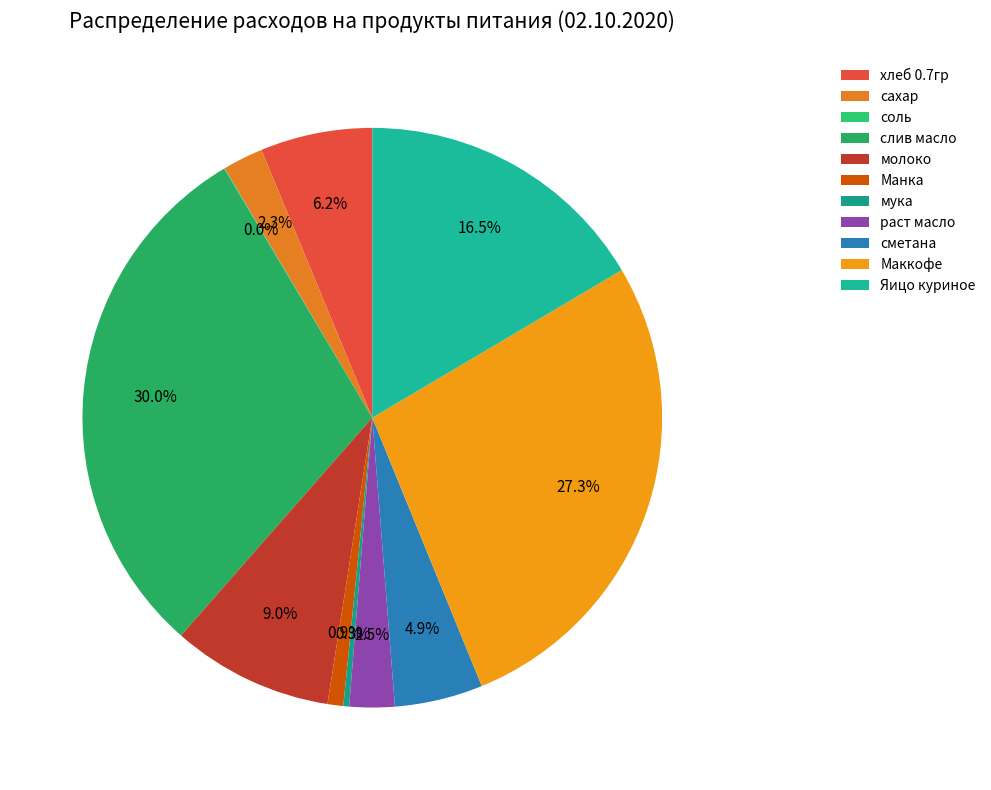

The мука slice represents 0% of the pie. True or false?

True